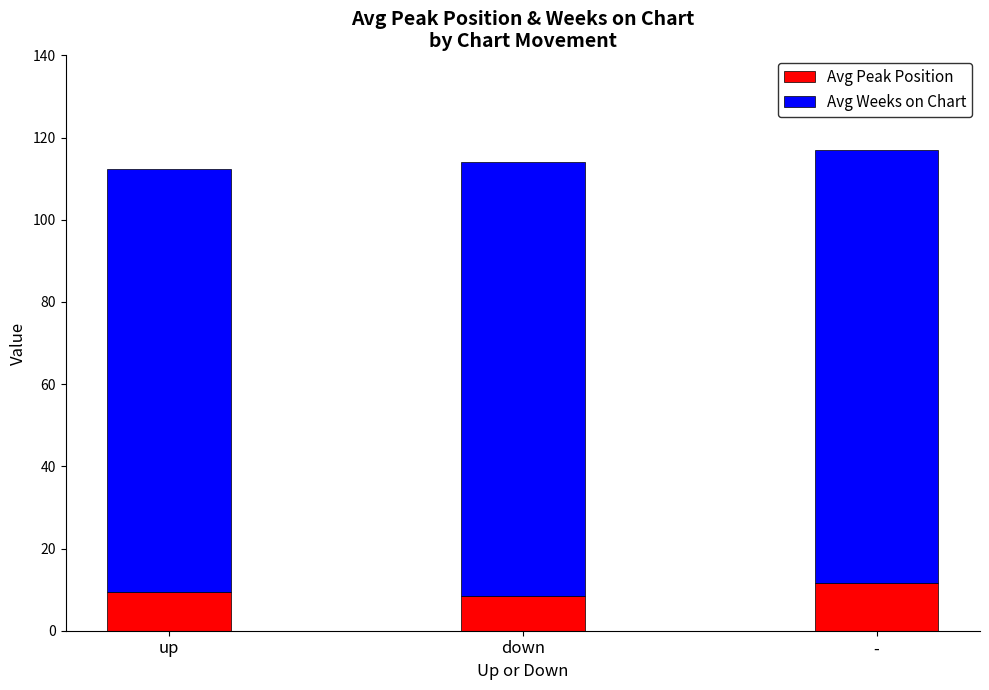

What is the total value across all series at up?

112.4